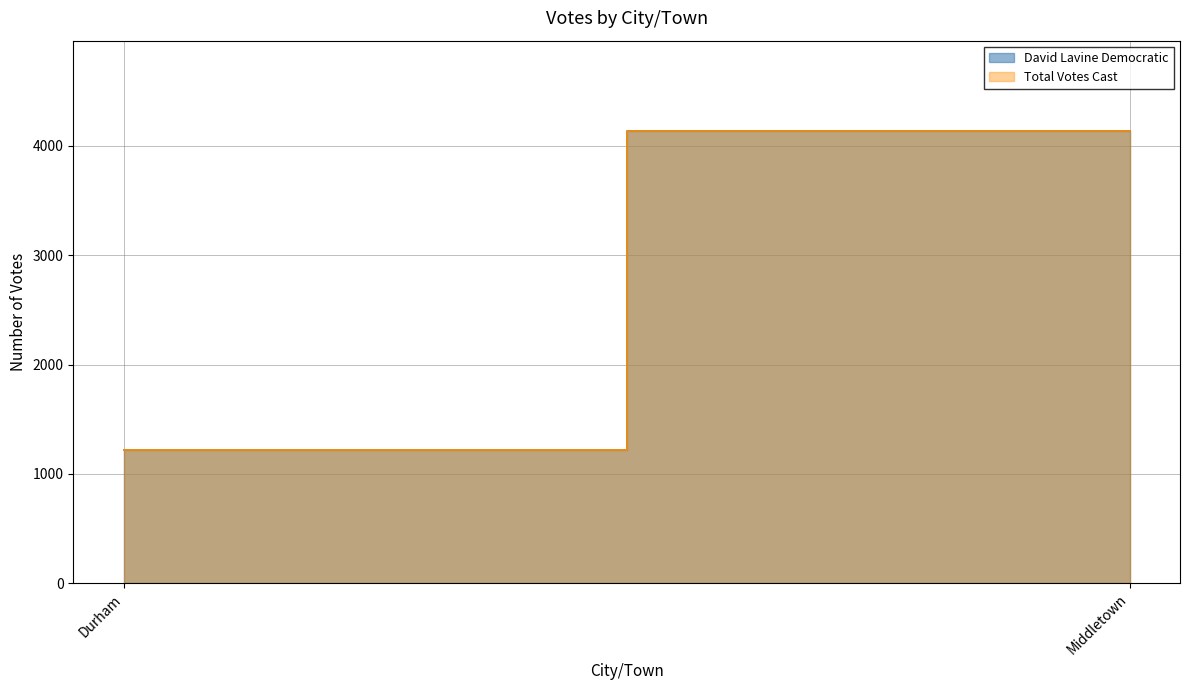

Count the David Lavine Democratic values in the range 1220 to 4136.

2